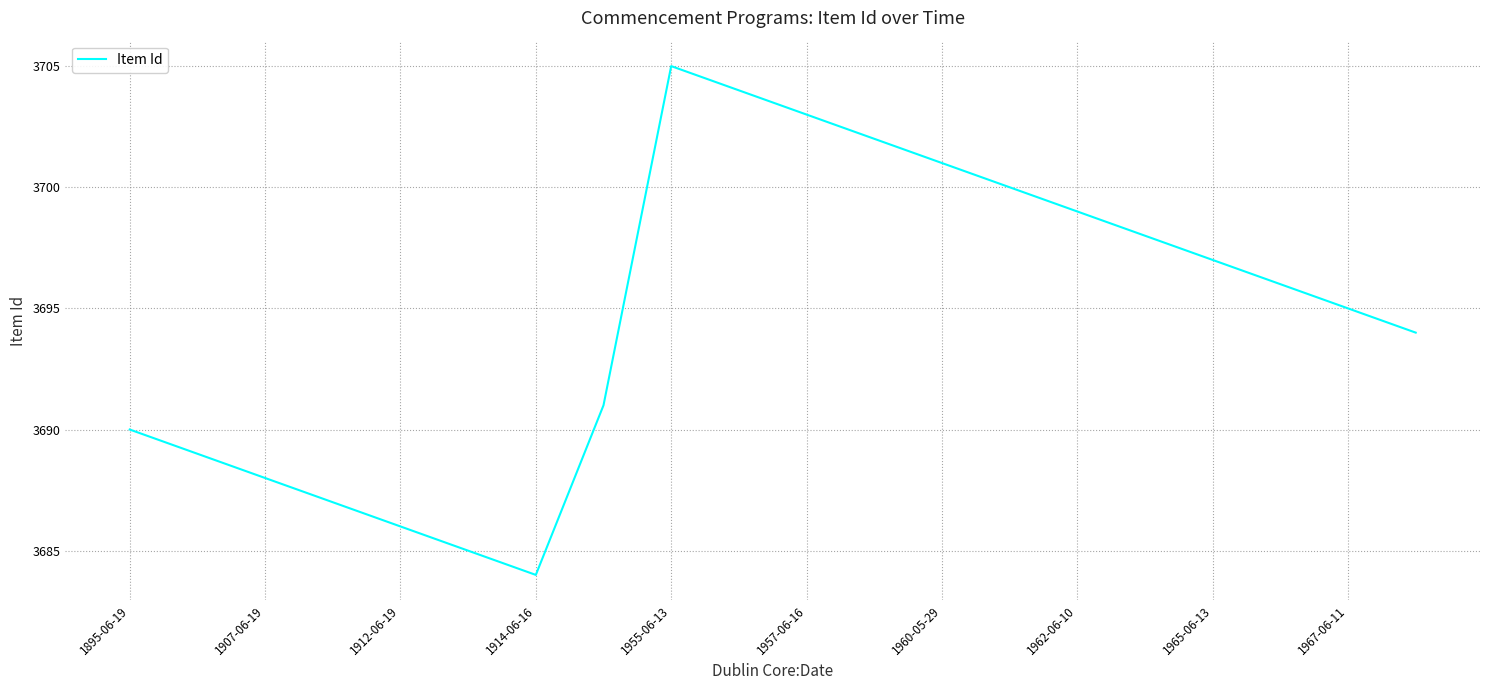

What is the difference between the maximum and minimum values?

21